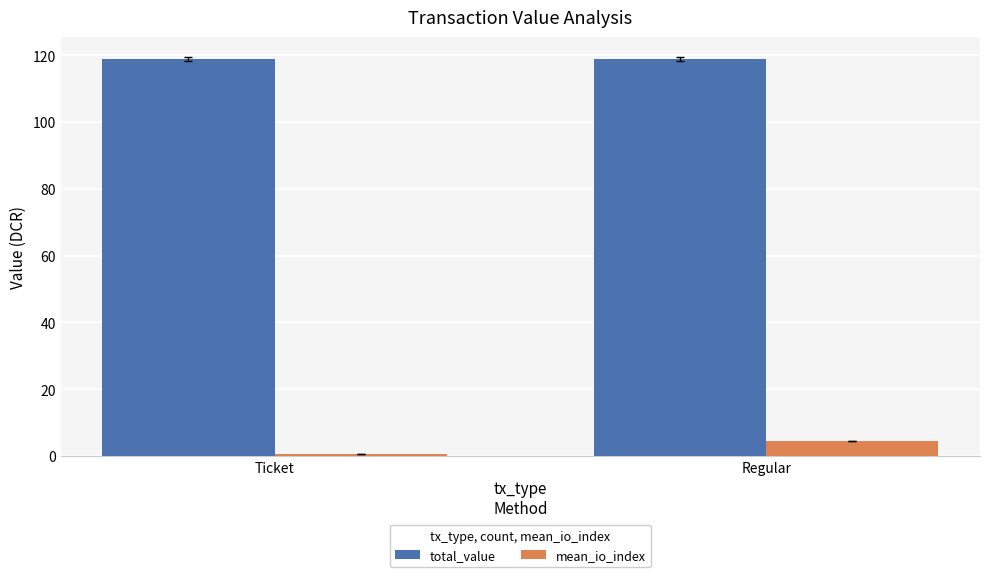

Are the bars horizontal?

No